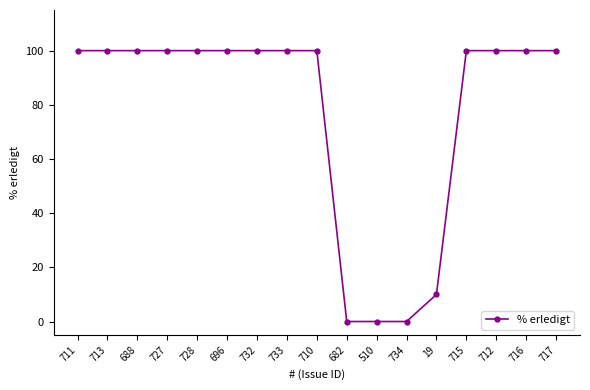

Where is the data nearest to the value 50?

19